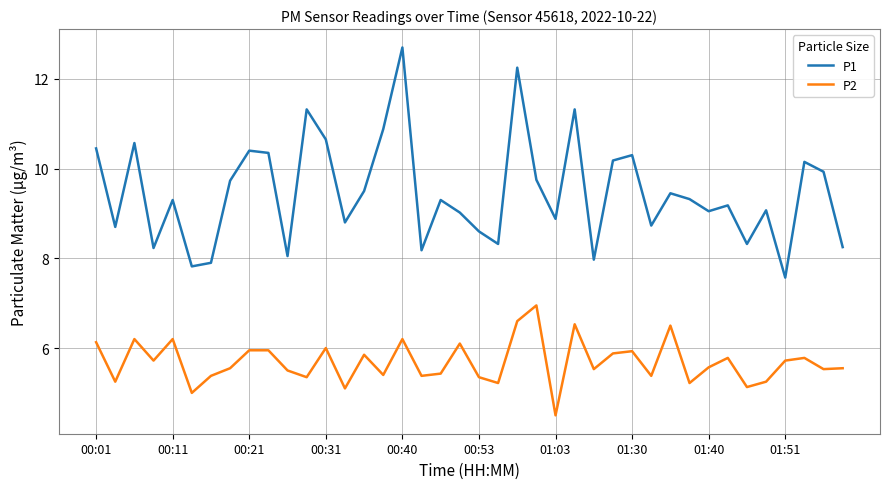

What is the lowest value of the P1 series?

7.6